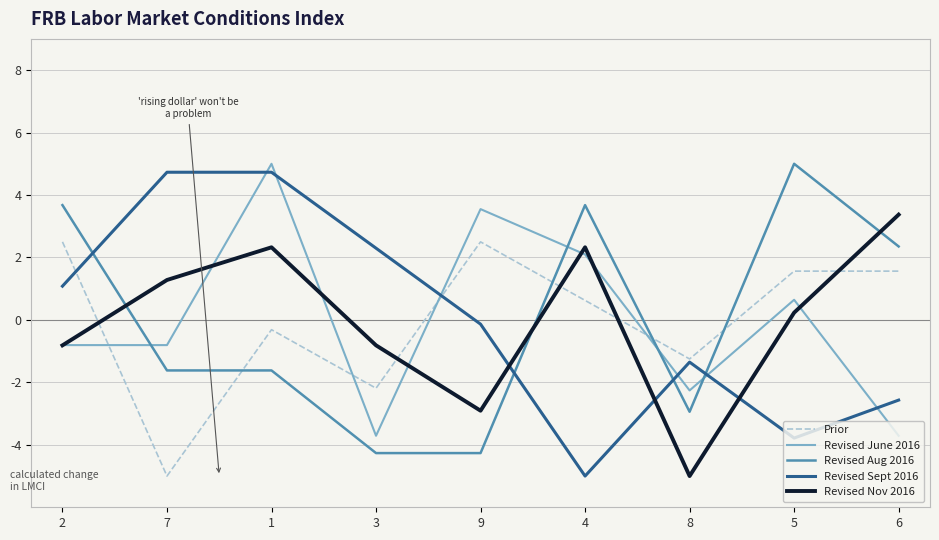

Reading right to left, list all the values displayed in this chart.

Prior: 6=1.6	5=1.6	8=-1.2	4=0.6	9=2.5	3=-2.2	1=-0.3	7=-5.0	2=2.5
Revised June 2016: 6=-3.7	5=0.6	8=-2.3	4=2.1	9=3.5	3=-3.7	1=5.0	7=-0.8	2=-0.8
Revised Aug 2016: 6=2.4	5=5.0	8=-2.9	4=3.7	9=-4.3	3=-4.3	1=-1.6	7=-1.6	2=3.7
Revised Sept 2016: 6=-2.6	5=-3.8	8=-1.4	4=-5.0	9=-0.1	3=2.3	1=4.7	7=4.7	2=1.1
Revised Nov 2016: 6=3.4	5=0.2	8=-5.0	4=2.3	9=-2.9	3=-0.8	1=2.3	7=1.3	2=-0.8